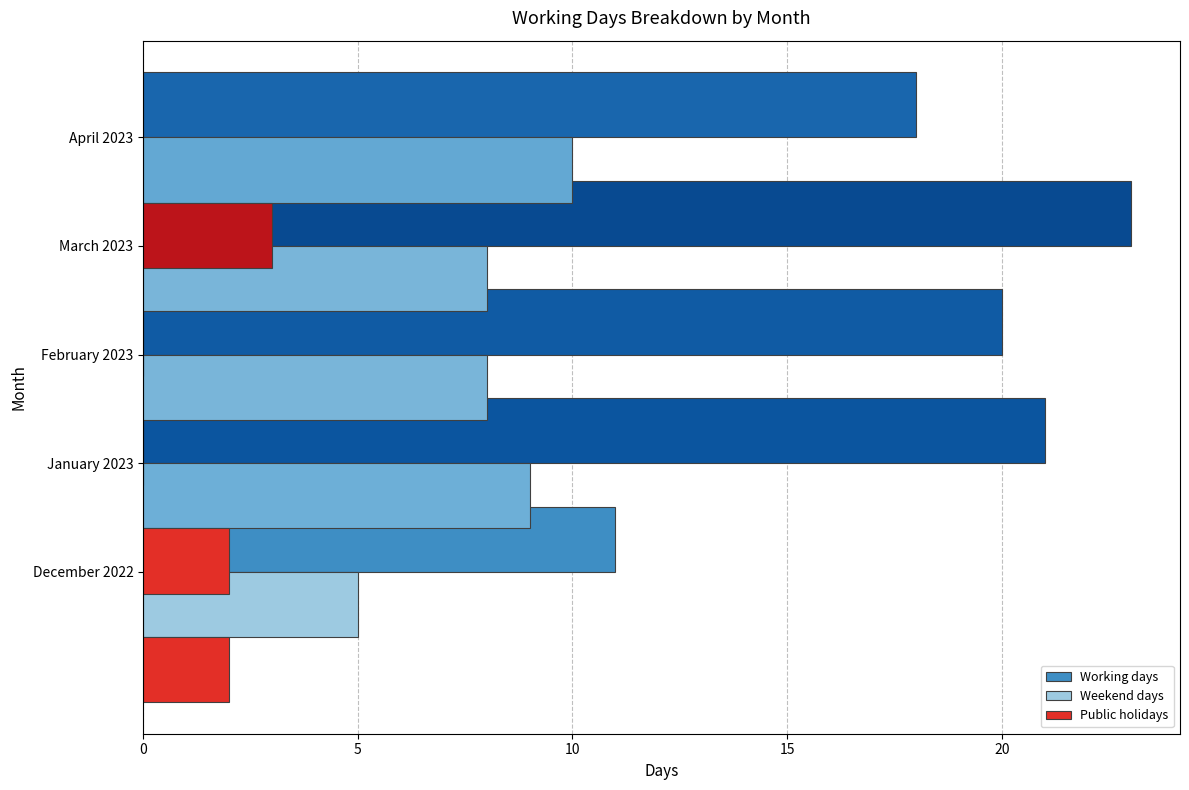

True or false: Public holidays has a value of 3 at December 2022.

False